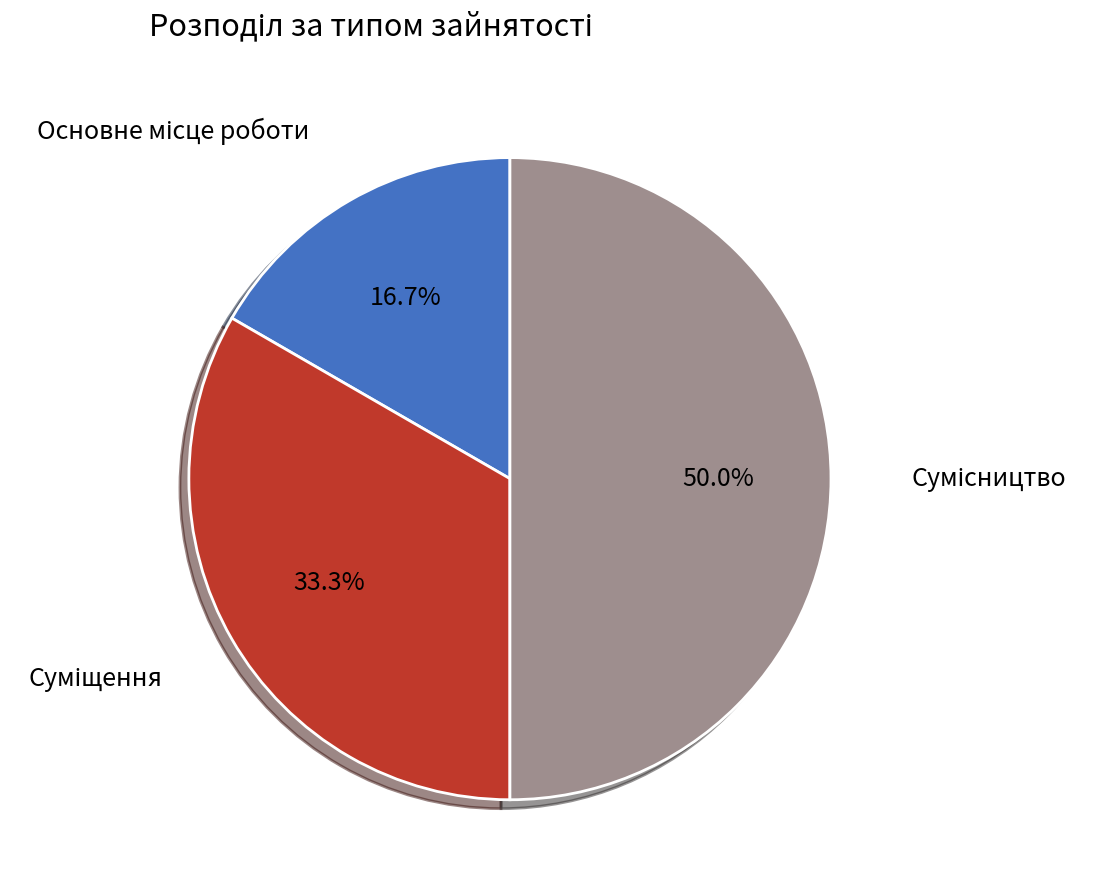

Combined, do Основне місце роботи and Сумісництво account for over 50%?

Yes